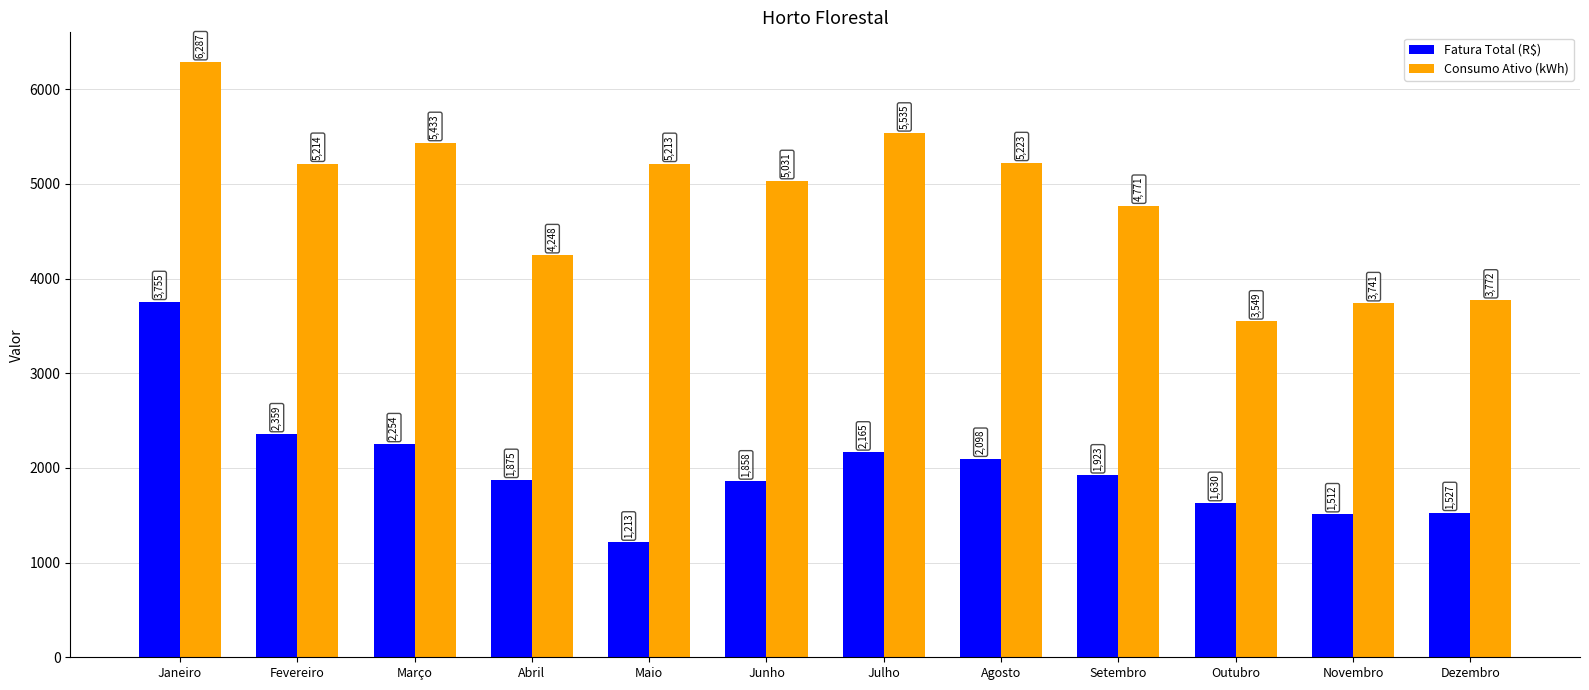

Are the bars grouped side by side (vs. stacked)?

Yes